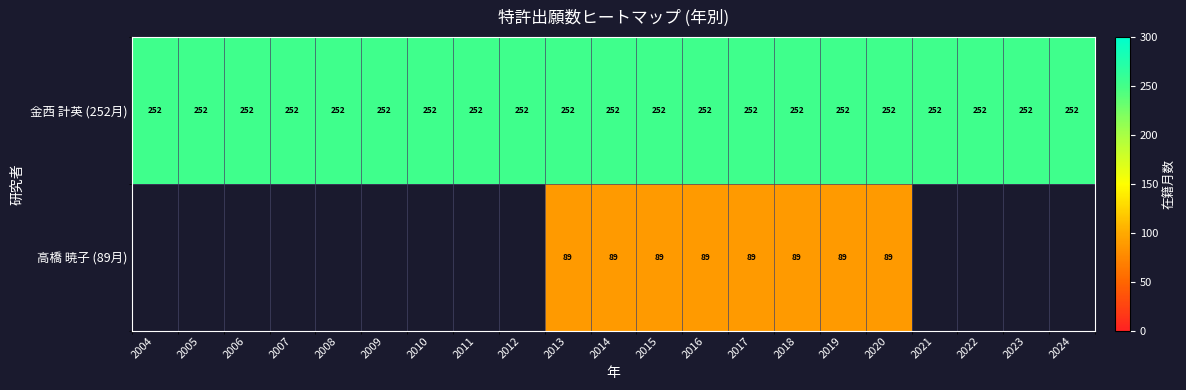

True or false: 高橋 暁子 (89月) has a value of 89 at 2019.

True